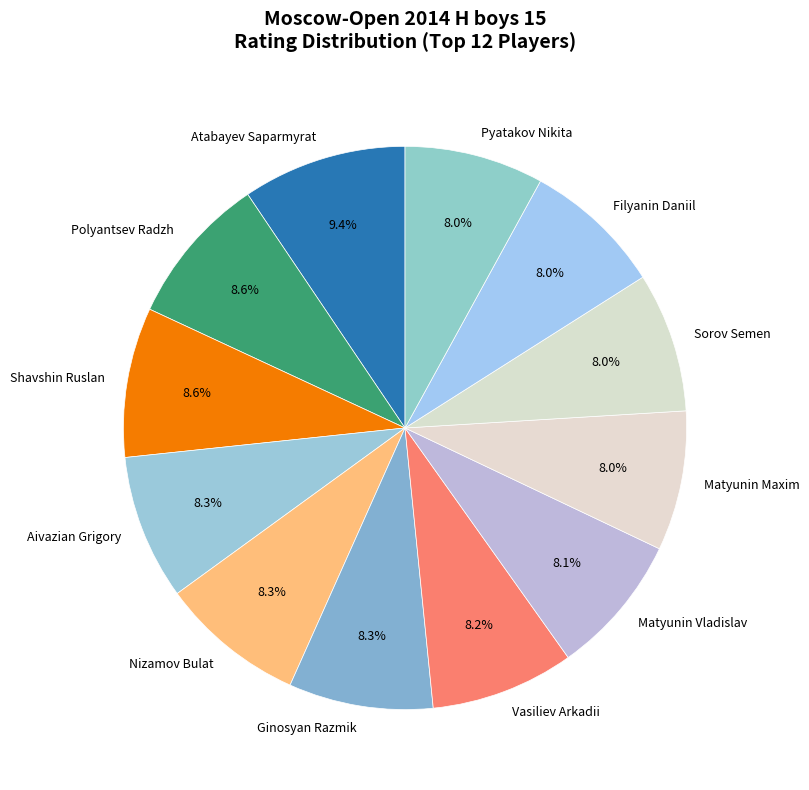

To the nearest percent, what percentage of the pie is Filyanin Daniil?

8%